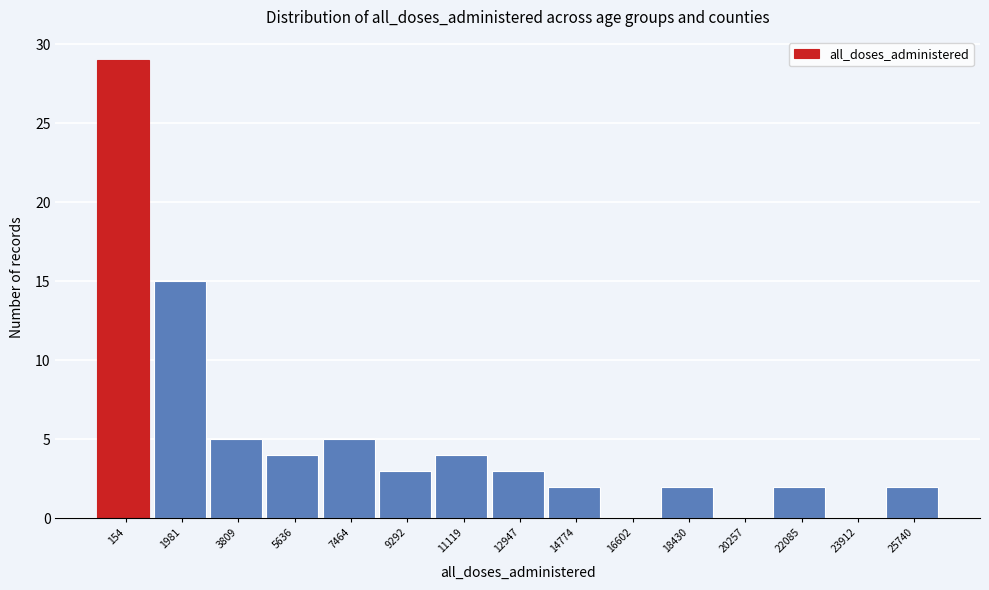

Reading left to right, what are all the values shown in this chart?

154=29	1981=15	3809=5	5636=4	7464=5	9292=3	11119=4	12947=3	14774=2	16602=0	18430=2	20257=0	22085=2	23912=0	25740=2